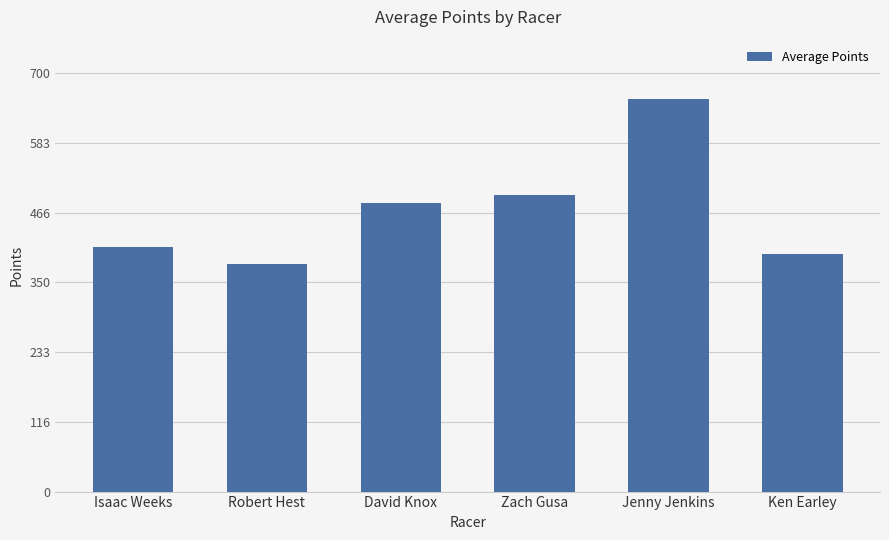

Reading left to right, transcribe all the data shown in this chart.

409.2	380.3	482.5	496.1	657.3	397.5